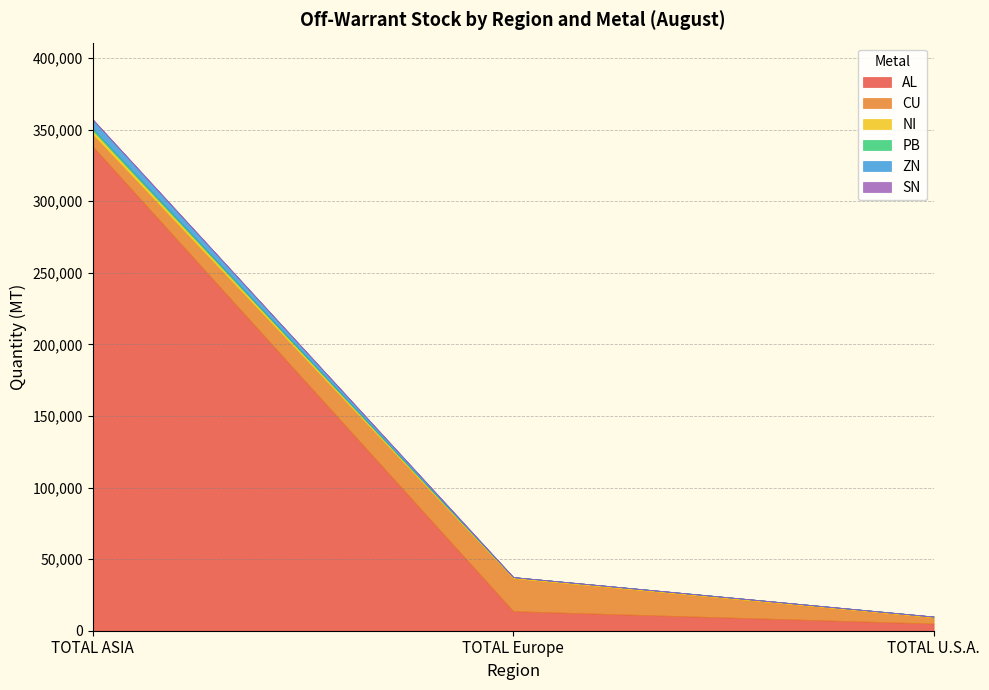

Is it true that PB equals 7.1 at TOTAL Europe?

False